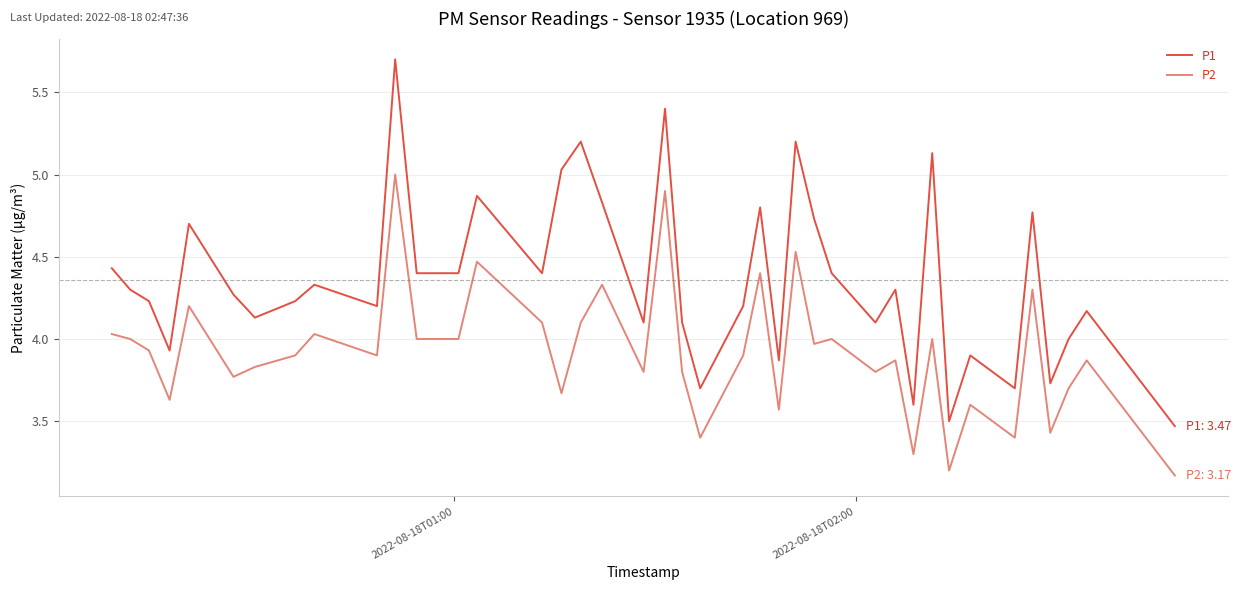

Does the chart have visible grid lines?

Yes